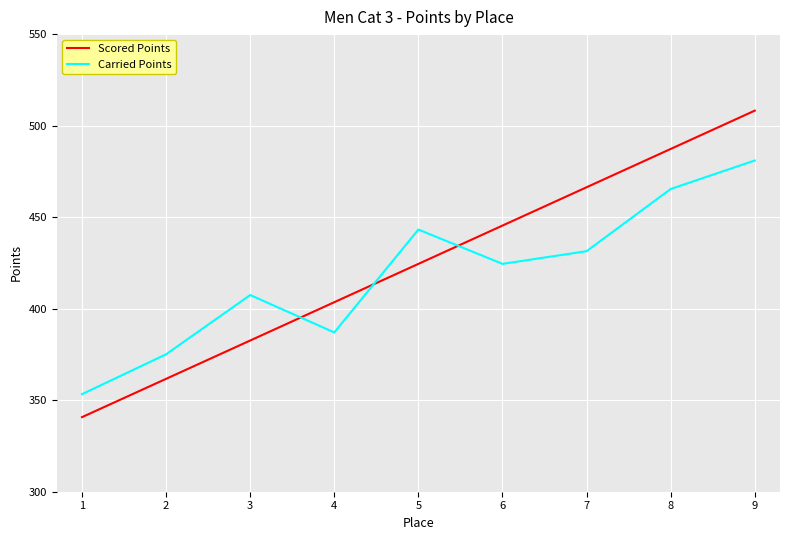

Is the value of Scored Points at 1 greater than the value of Carried Points at 3?

No